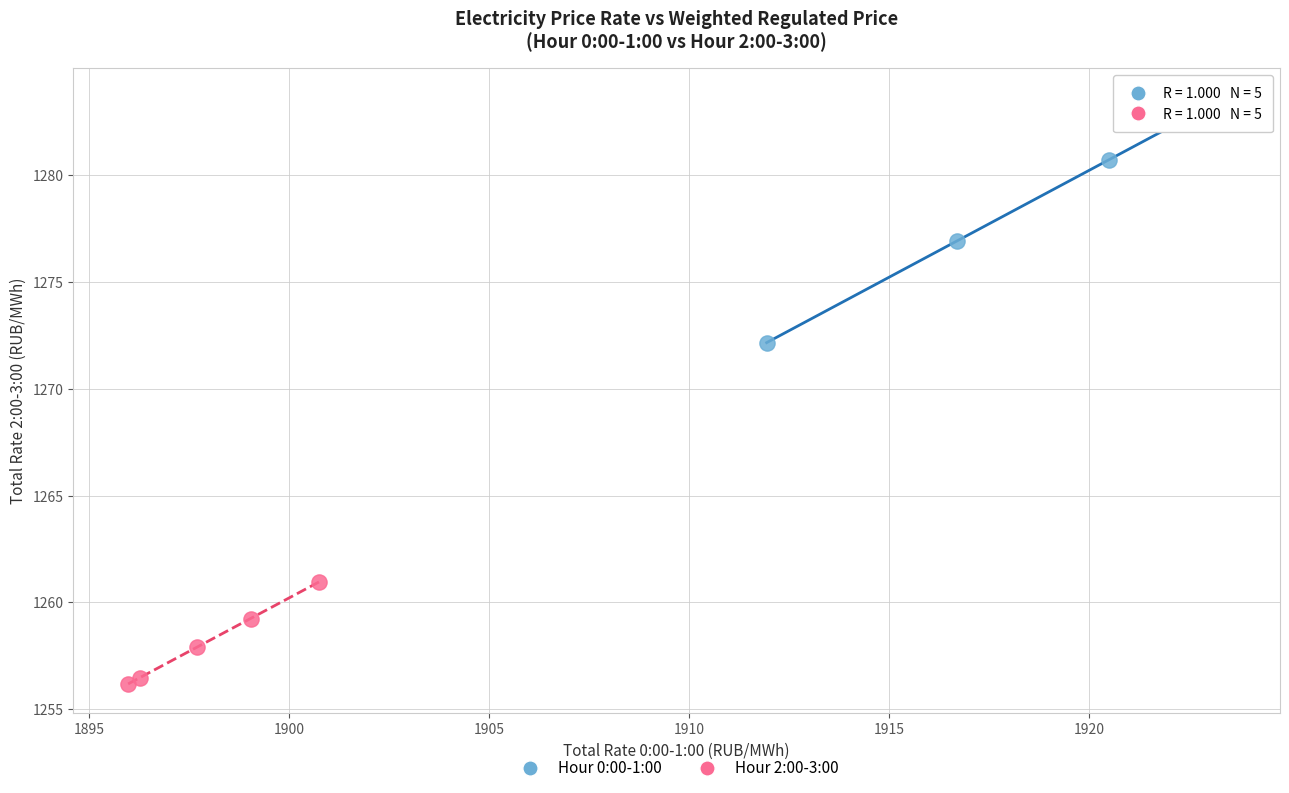

Which series has the largest Y range (max minus min)?

Hour 0:00-1:00